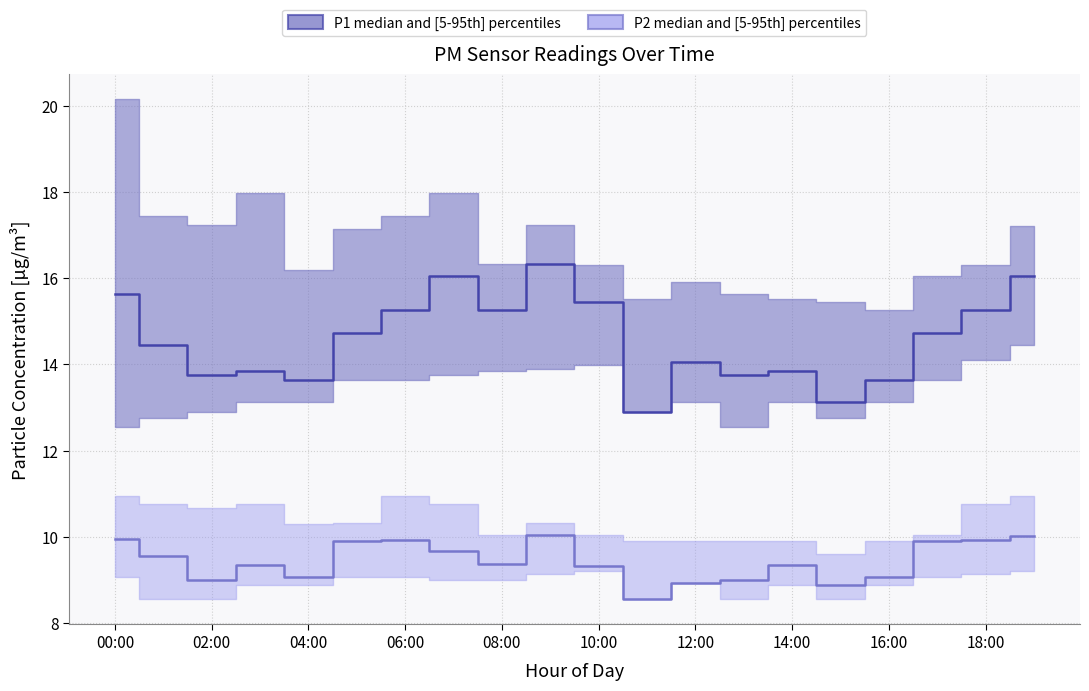

The P2_high series shows 13.9 at 17:00. True or false?

False